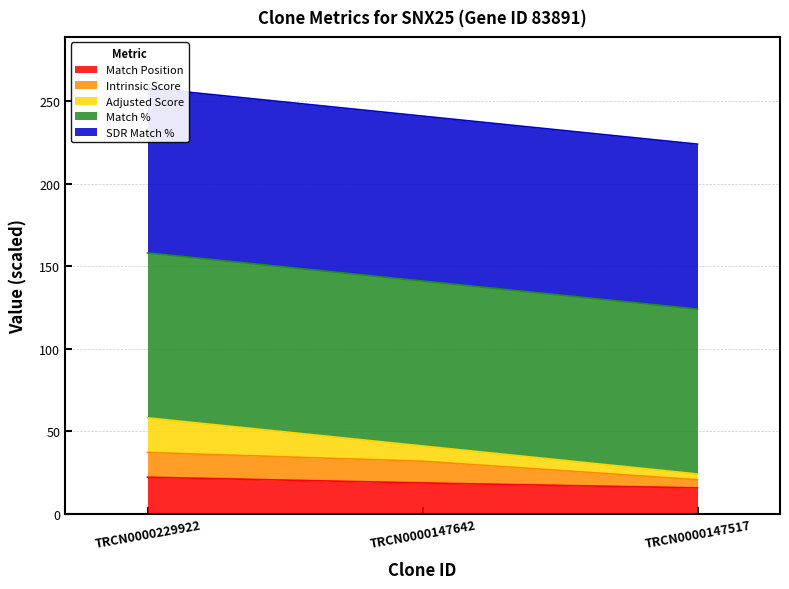

What is the minimum value for Match Position?

15.6